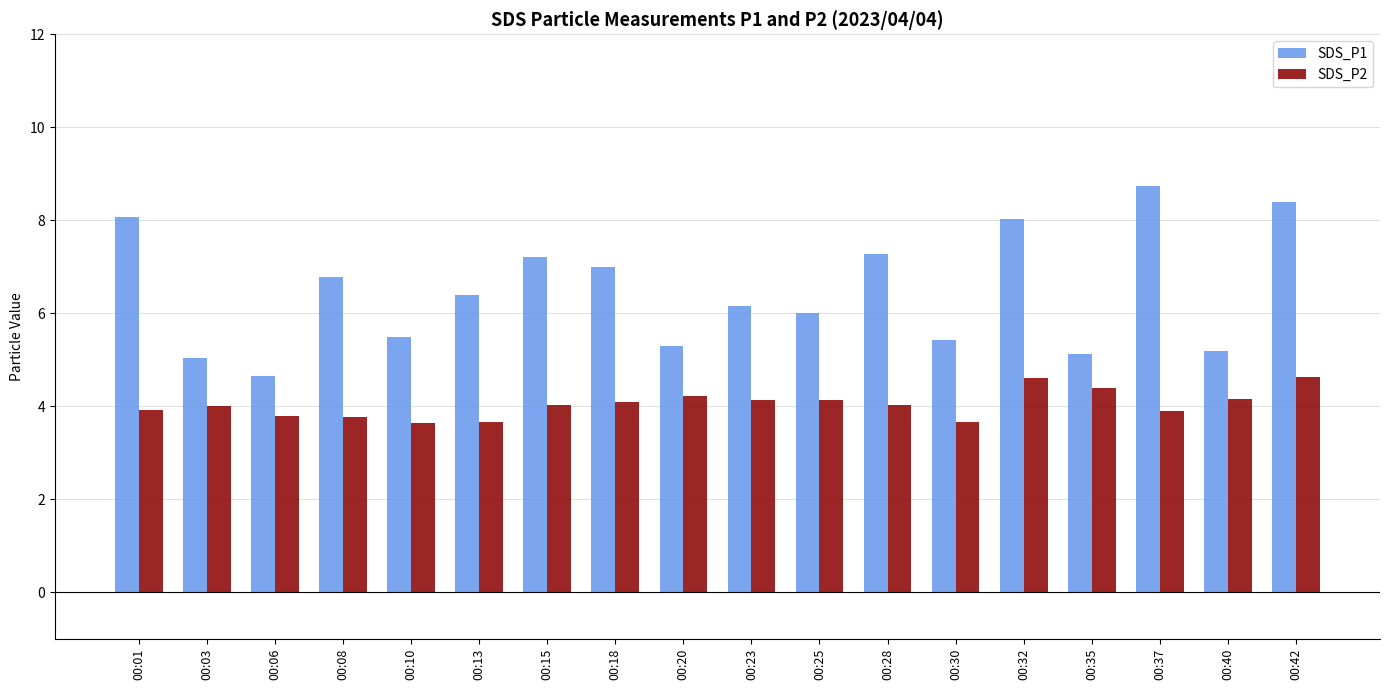

Where is SDS_P1 nearest to the value 6?

00:25